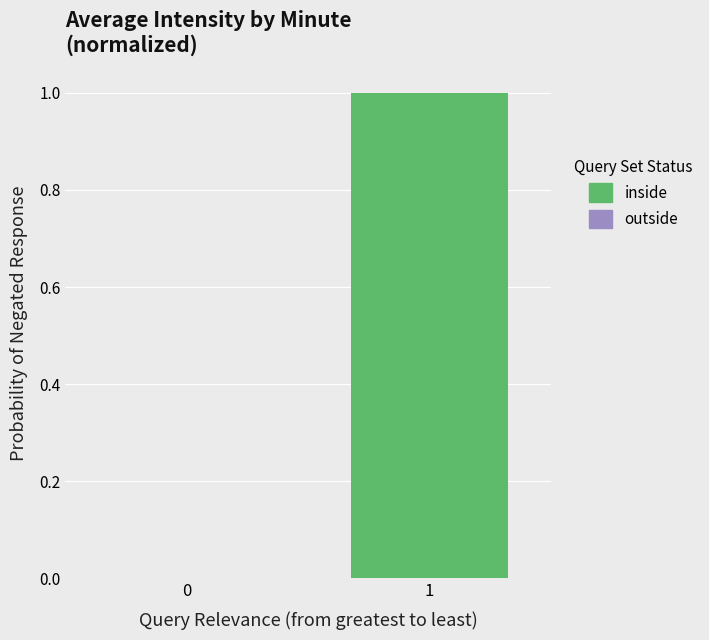

What is the change in value from 0 to 1?

+1